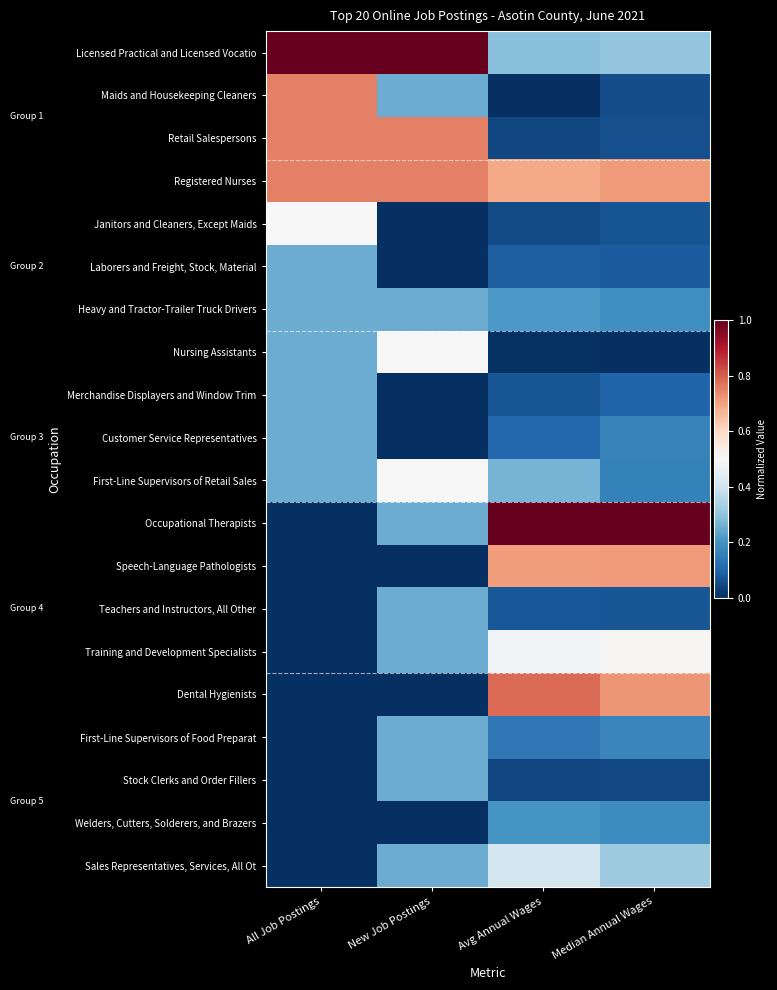

Count the number of data series in this chart.

20